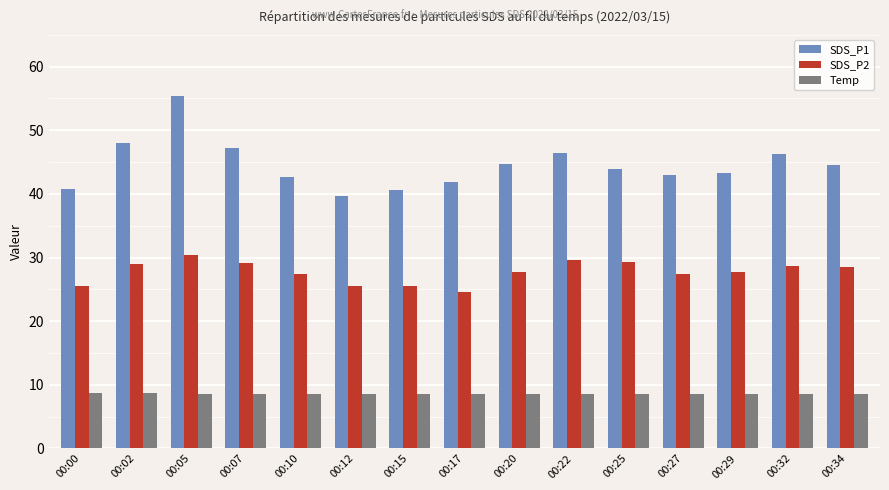

What is the total value across all series at 00:34?

81.6